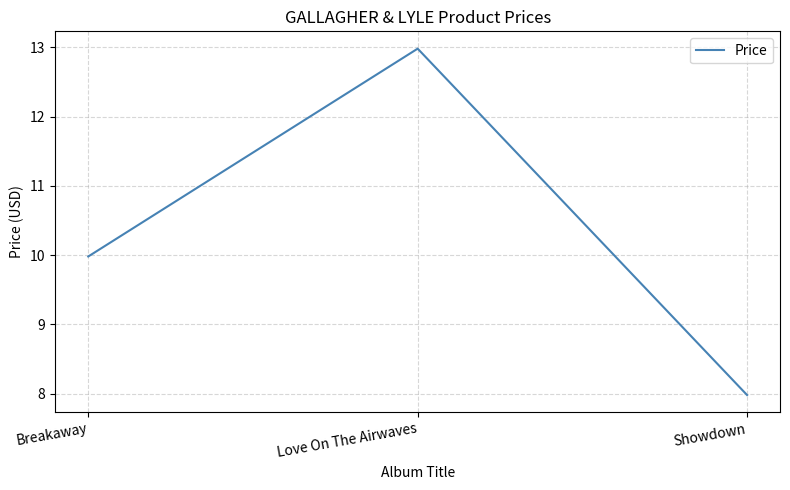

Reading right to left, transcribe all the data shown in this chart.

8.0	13.0	10.0